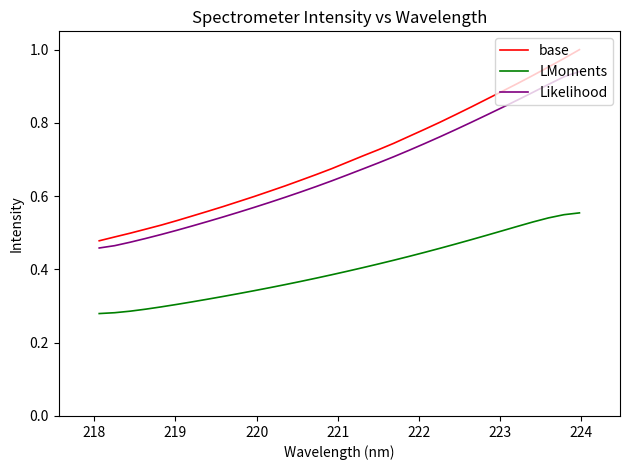

What are all the series names shown in the legend?

base, LMoments, Likelihood